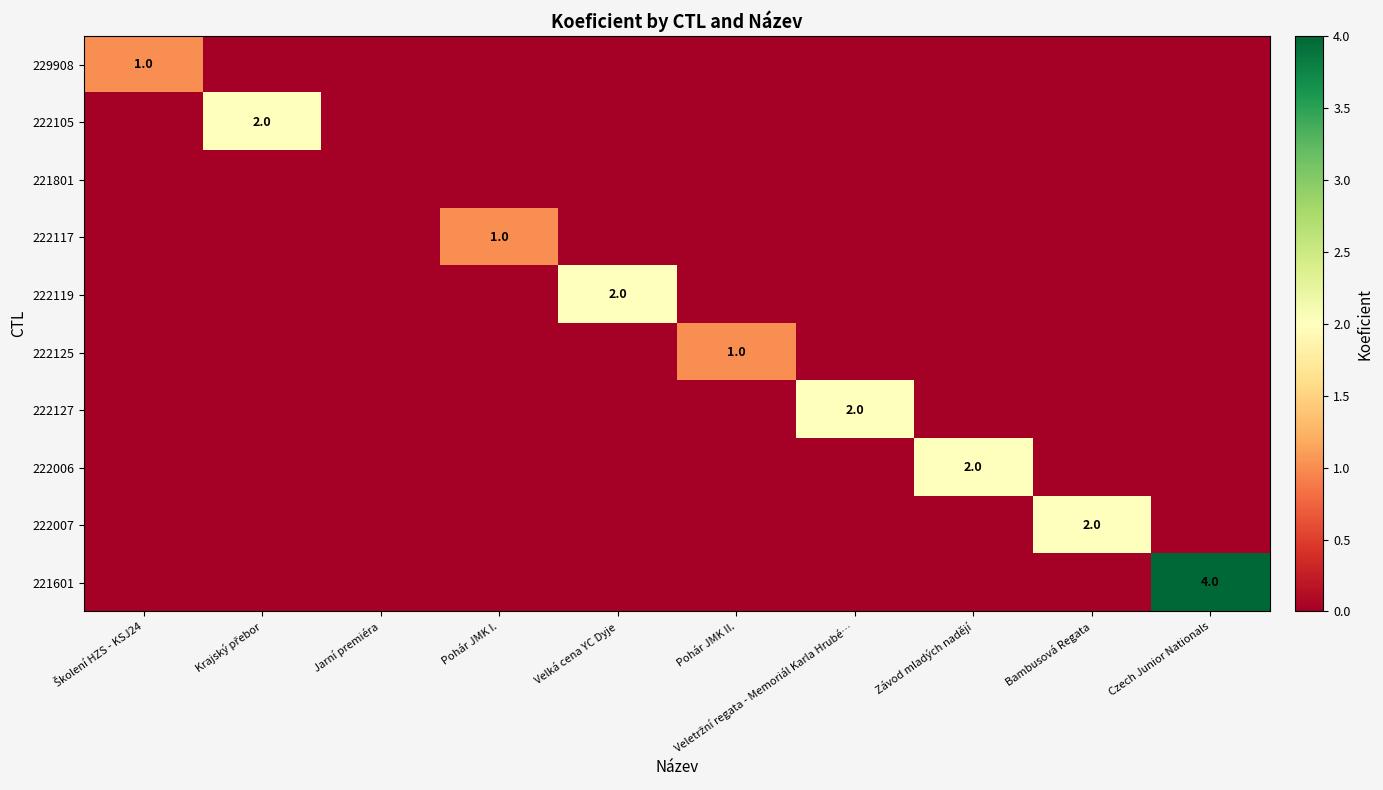

At which category does the chart reach its peak across all series?

Czech Junior Nationals